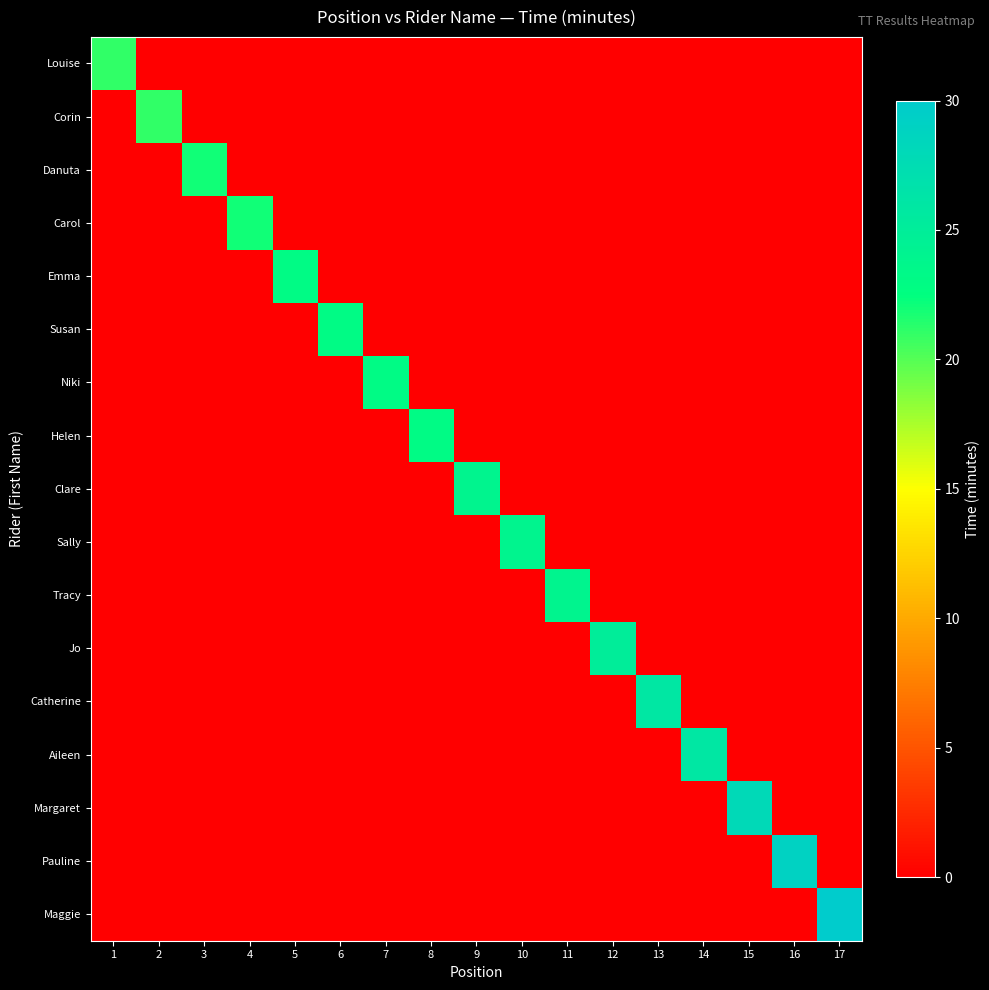

What is the total value across all series at 3?

22